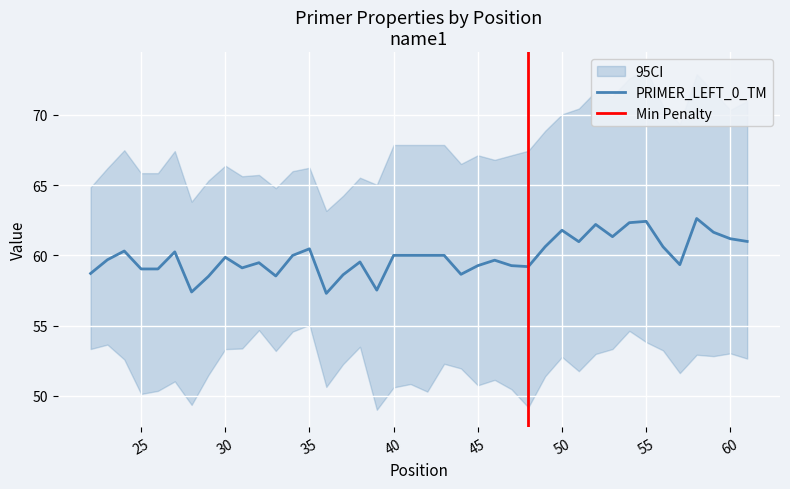

What is the lowest value of the PRIMER_LEFT_0_TM series?

57.3